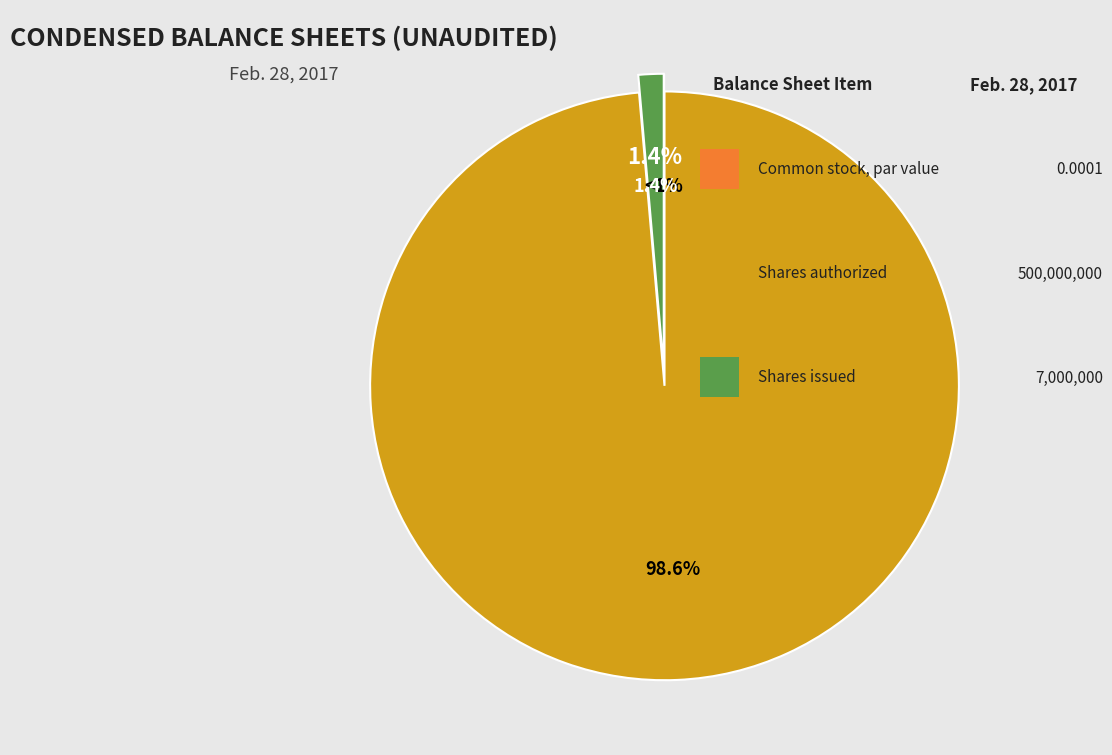

To the nearest percent, what is the difference between the Common stock, shares issued and Common stock, shares authorized slice percentages?

97%